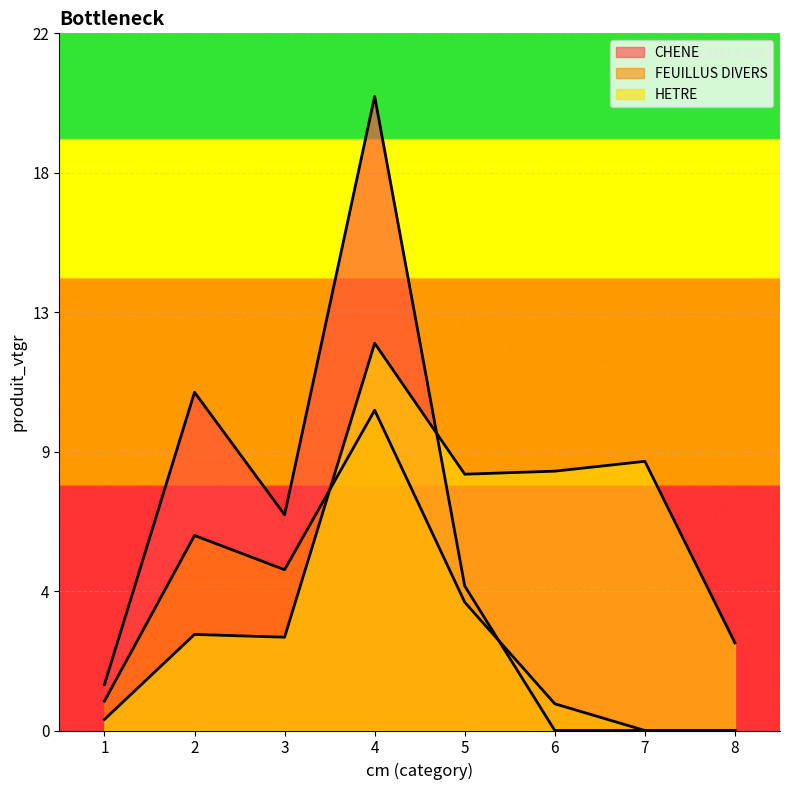

True or false: FEUILLUS DIVERS has more than 2 points higher than both neighbors.

False